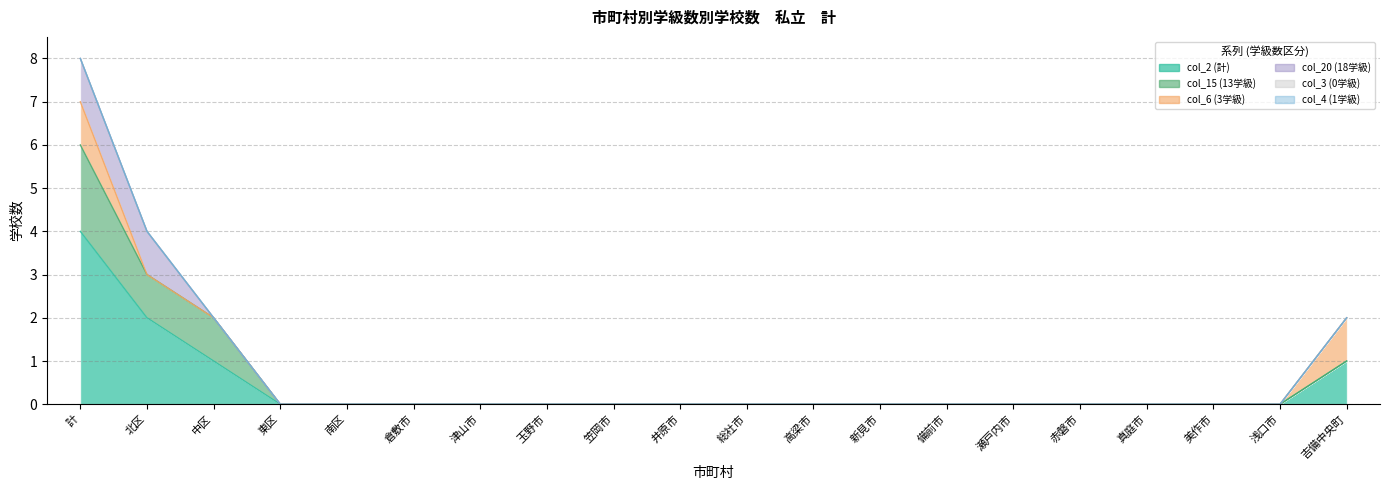

What position from the right is 総社市?

10